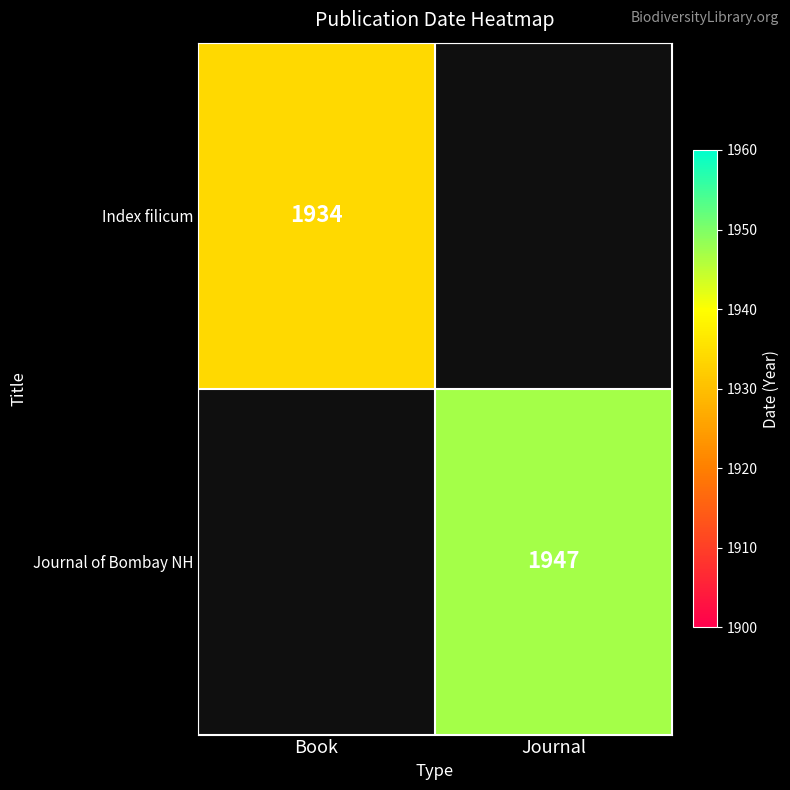

The Journal of Bombay NH series shows 809 at Journal. True or false?

False